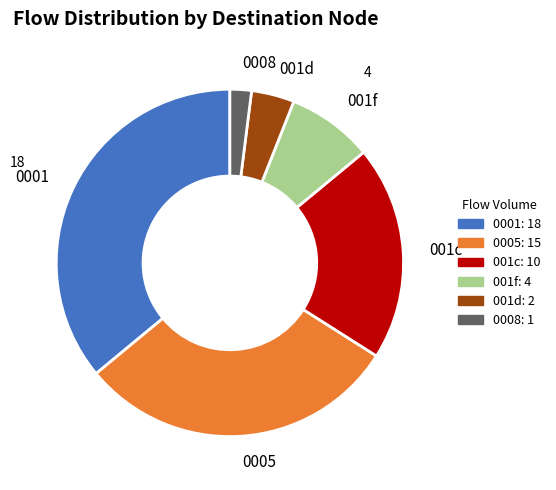

What is the largest slice in the pie chart?

0001